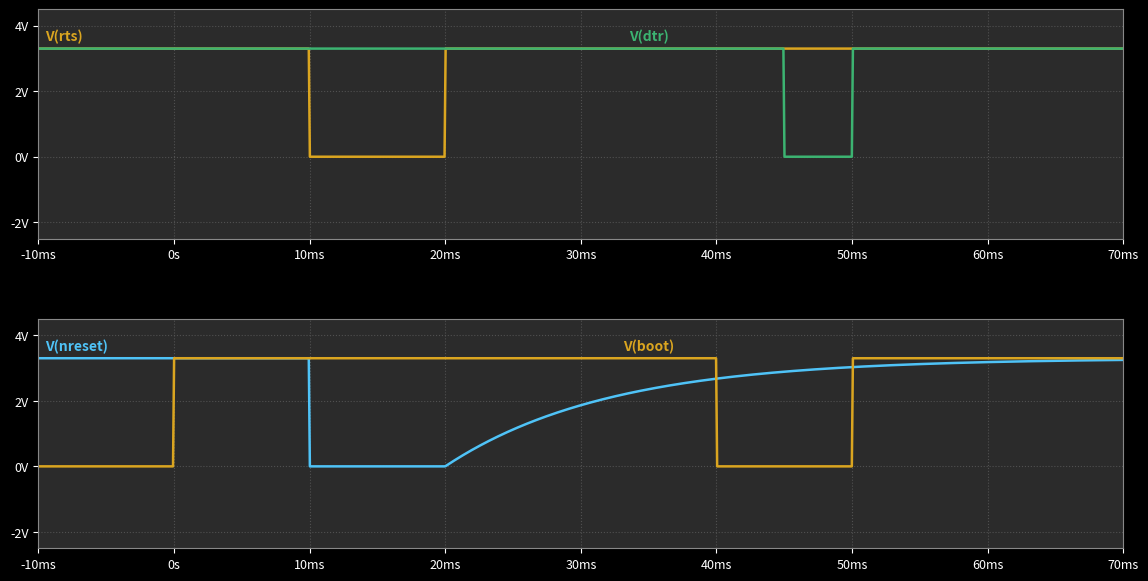

Does the chart display data point markers on the line(s)?

No